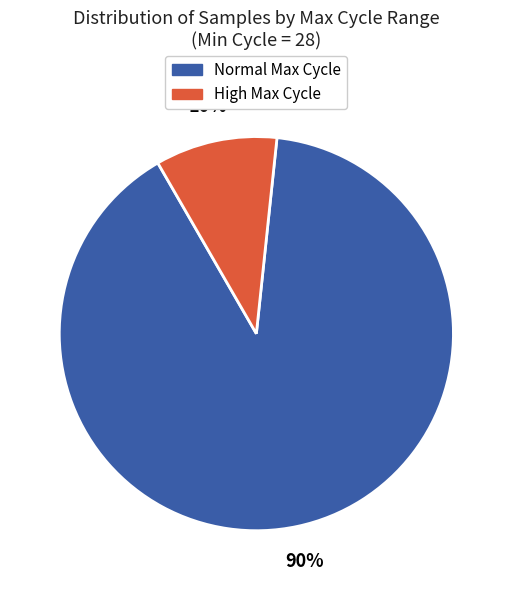

To the nearest percent, what is the average slice percentage?

50%